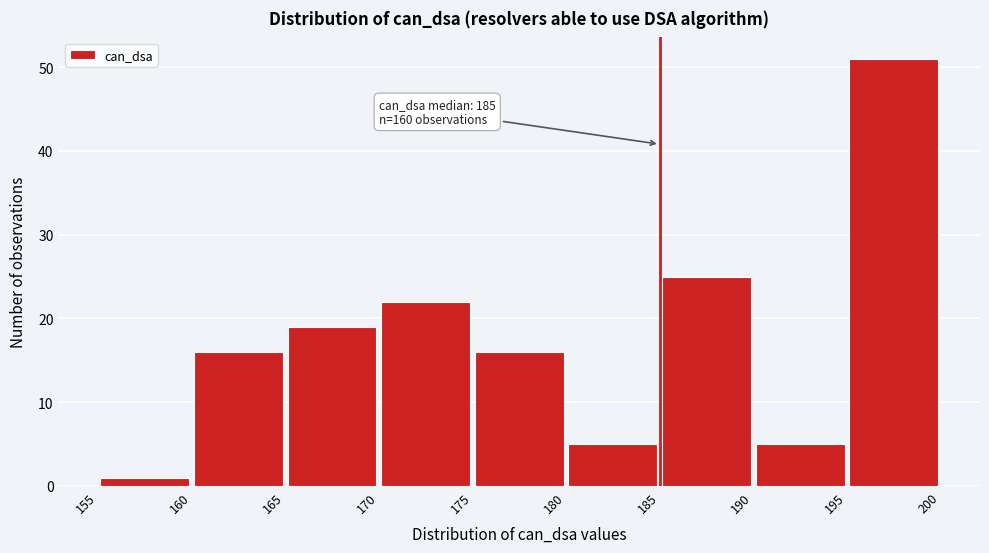

Which range on the x-axis has the tallest bar?

195 to 200